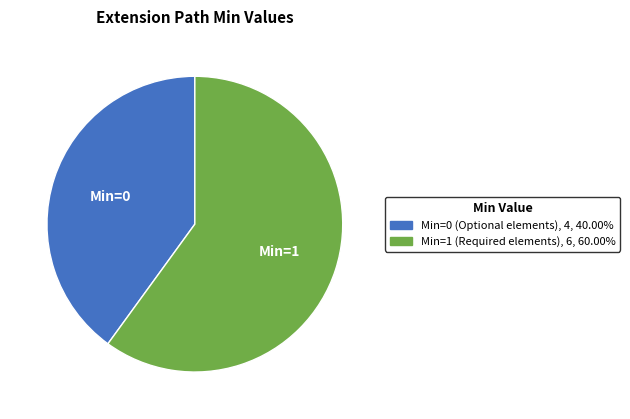

Is there a majority slice in this chart?

Yes